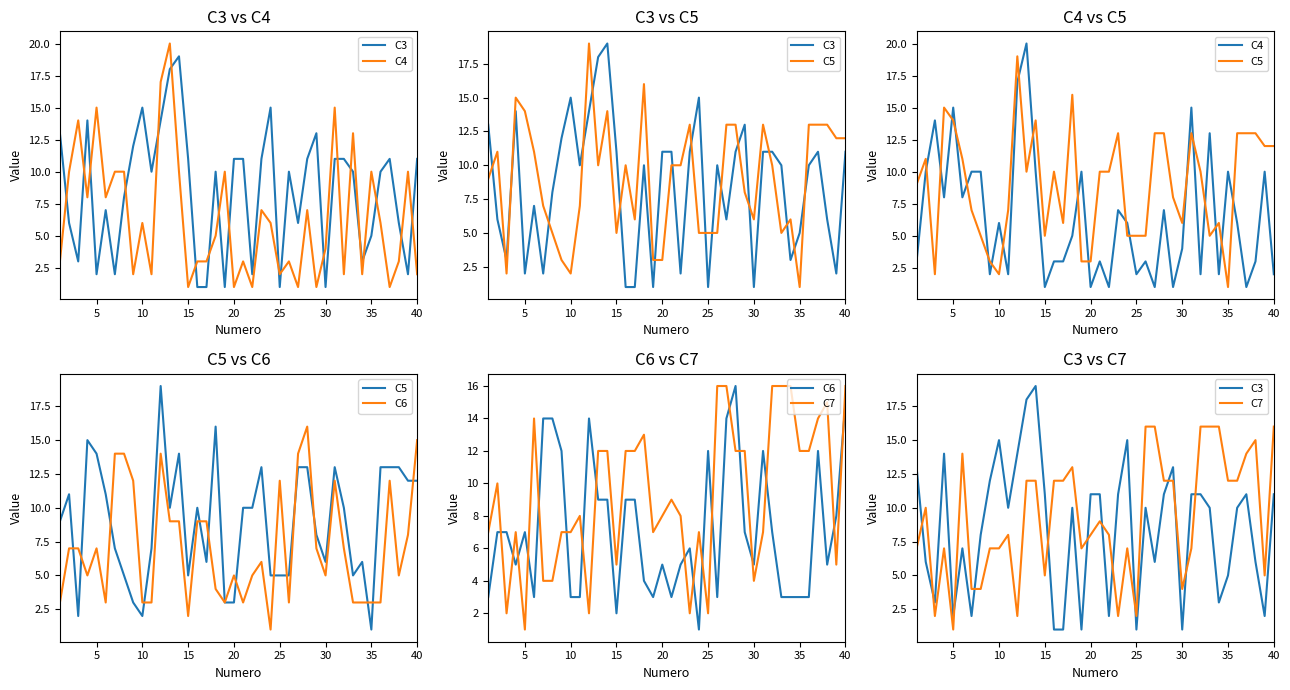

What are all the series names shown in the legend?

C3, C4, C5, C6, C7